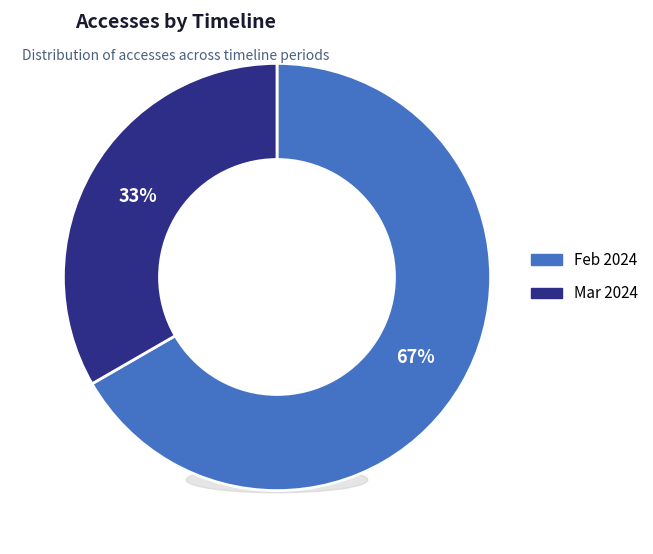

Which category has the smallest portion of the pie?

2024-03-01T00:00:00.000Z